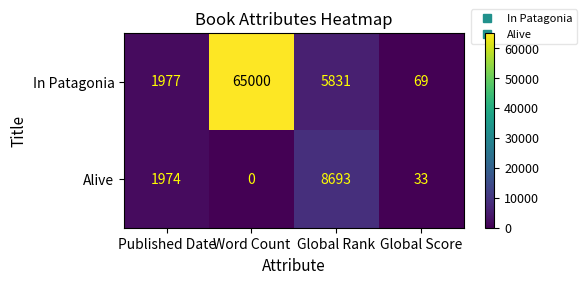

At which category is the sum across all series the highest?

Word Count